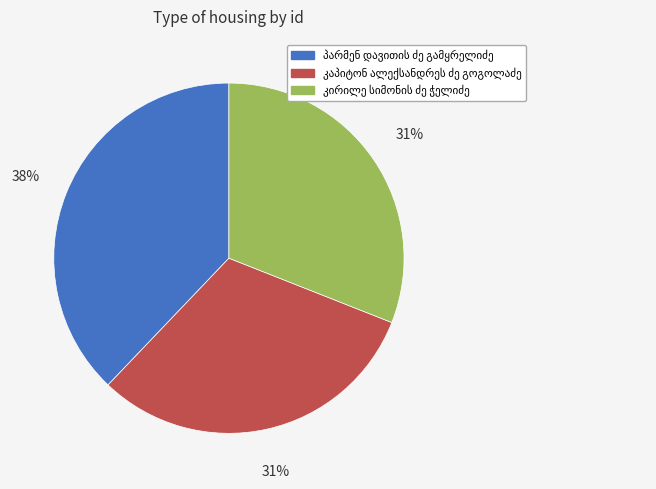

Count the number of slices in the pie.

3